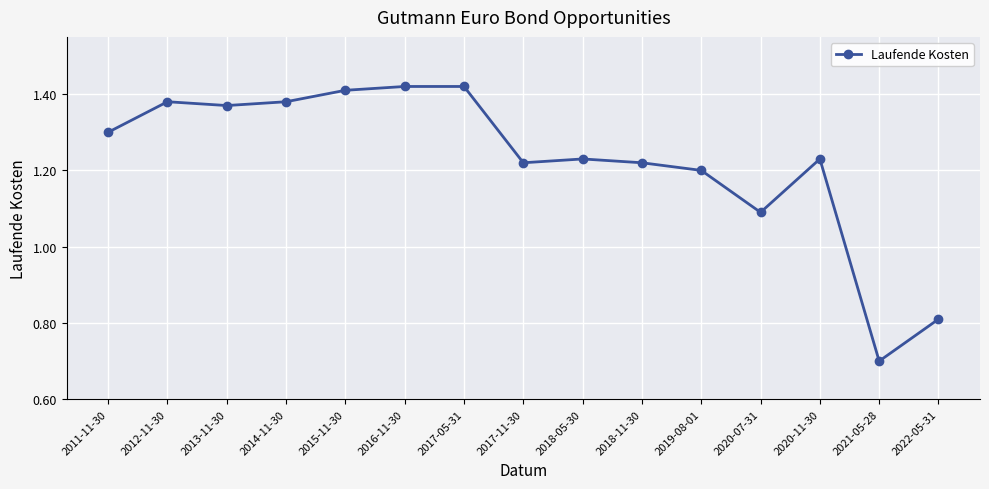

Does the chart display data point markers on the line(s)?

Yes